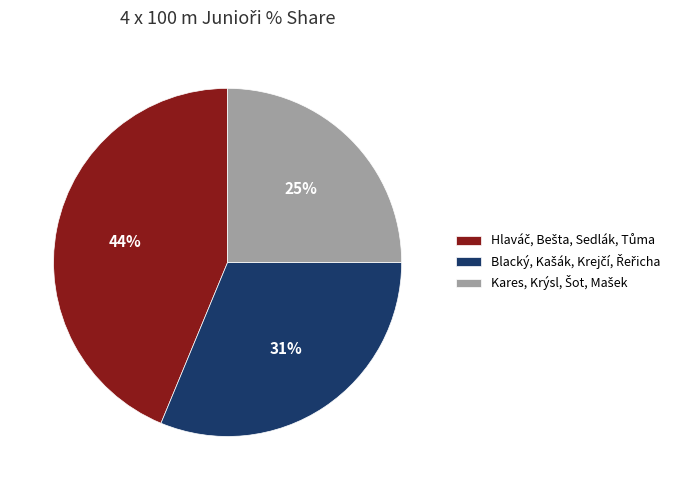

Is there a majority slice in this chart?

No